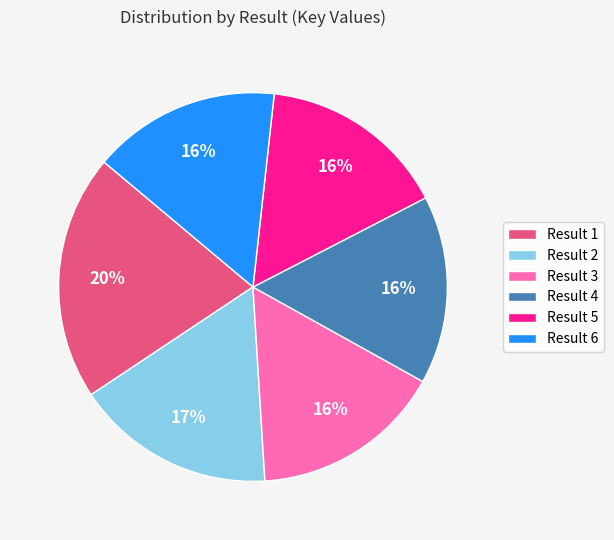

How many segments does this pie chart have?

6